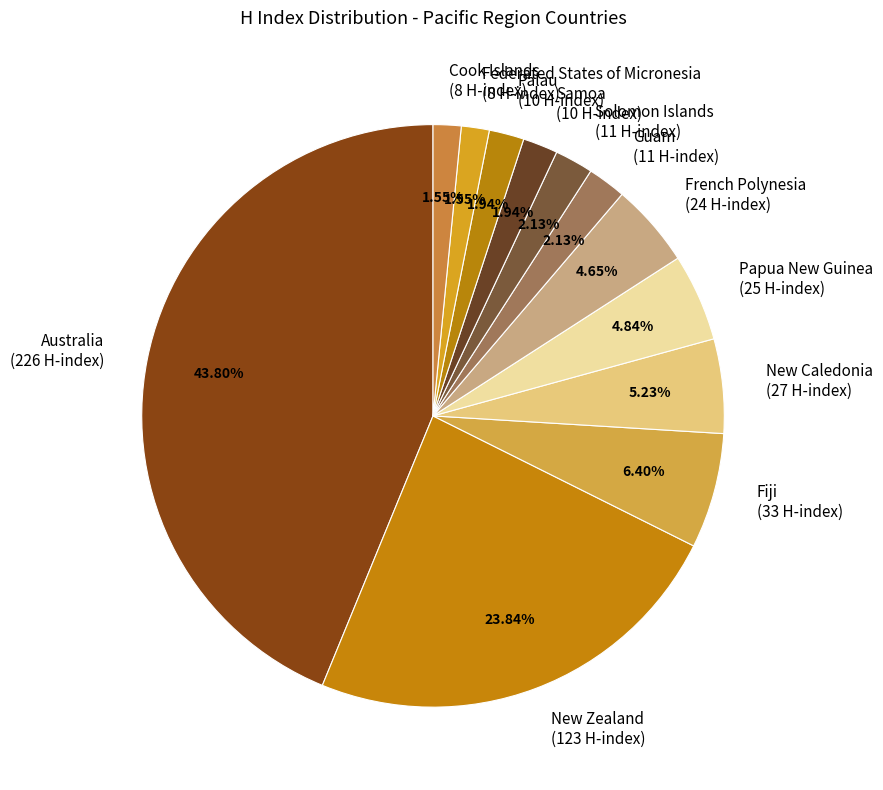

Combined, do Solomon Islands (11 H-index) and New Zealand (123 H-index) account for over 50%?

No